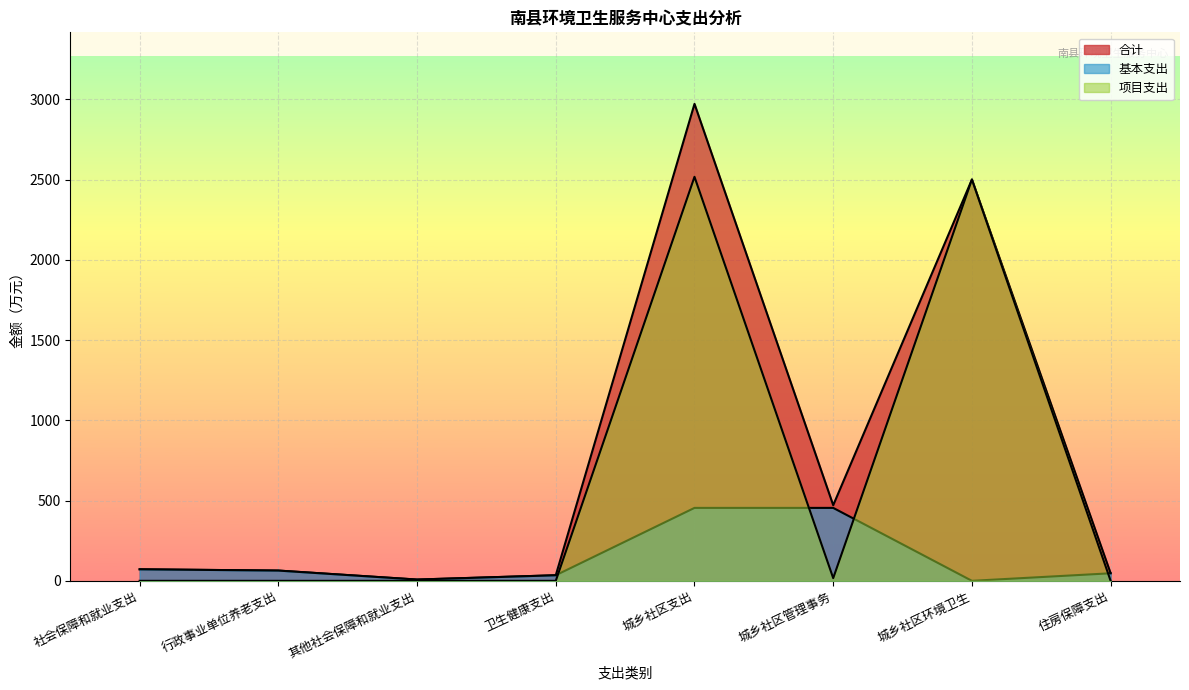

What is the maximum value for 基本支出?

454.3